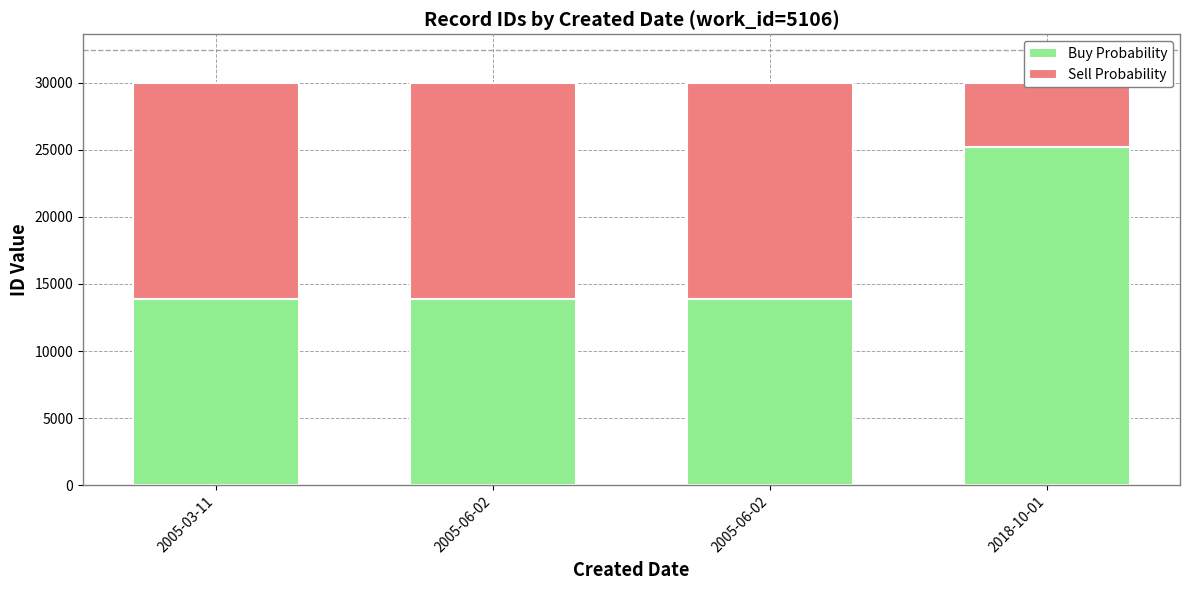

The value of Sell Probability at 2005-06-02 is 16119. True or false?

True